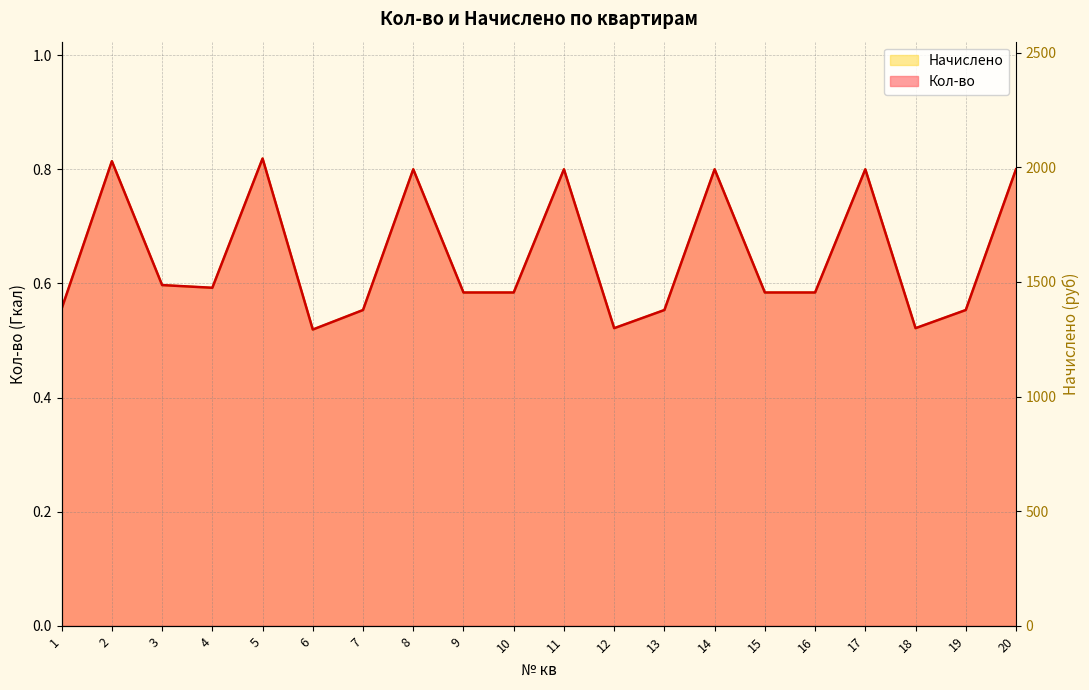

Reading left to right, transcribe all the data shown in this chart.

Кол-во: 1=0.6	2=0.8	3=0.6	4=0.6	5=0.8	6=0.5	7=0.6	8=0.8	9=0.6	10=0.6	11=0.8	12=0.5	13=0.6	14=0.8	15=0.6	16=0.6	17=0.8	18=0.5	19=0.6	20=0.8
Начислено: 1=0.6	2=0.8	3=0.6	4=0.6	5=0.8	6=0.5	7=0.6	8=0.8	9=0.6	10=0.6	11=0.8	12=0.5	13=0.6	14=0.8	15=0.6	16=0.6	17=0.8	18=0.5	19=0.6	20=0.8